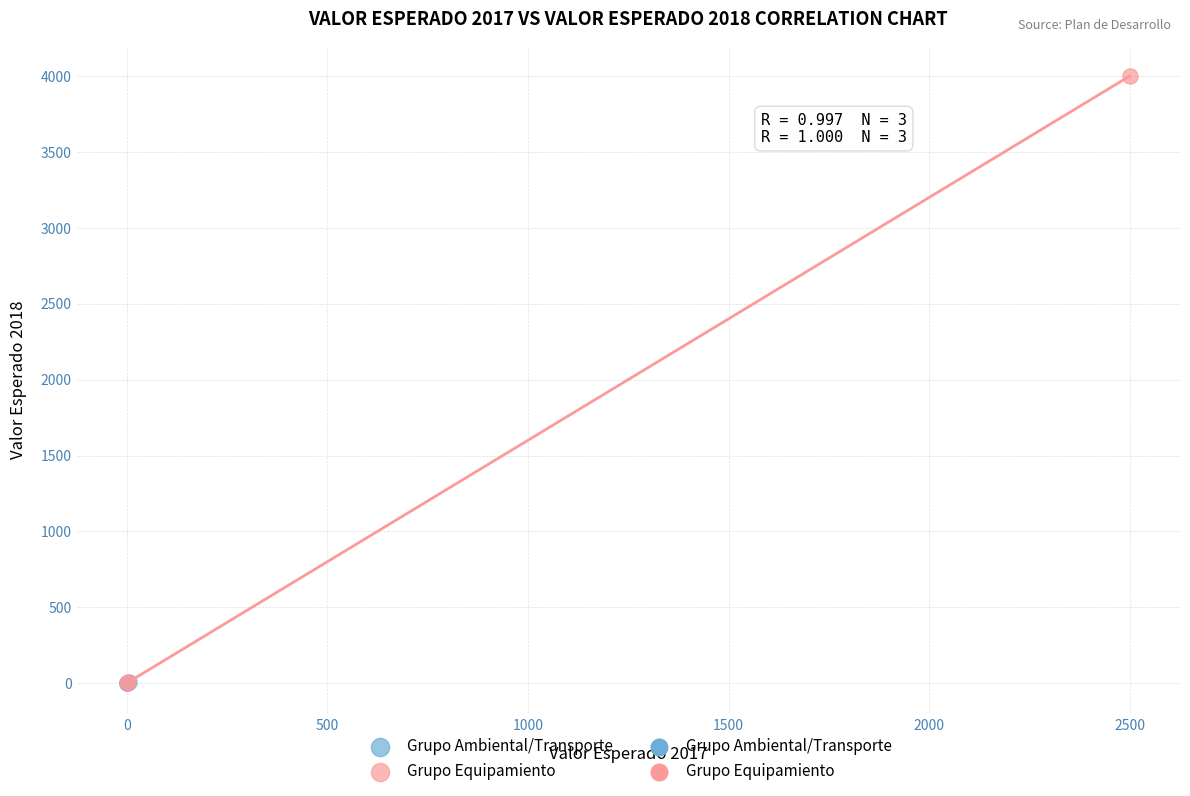

Which series reaches the maximum Y coordinate?

Grupo Equipamiento